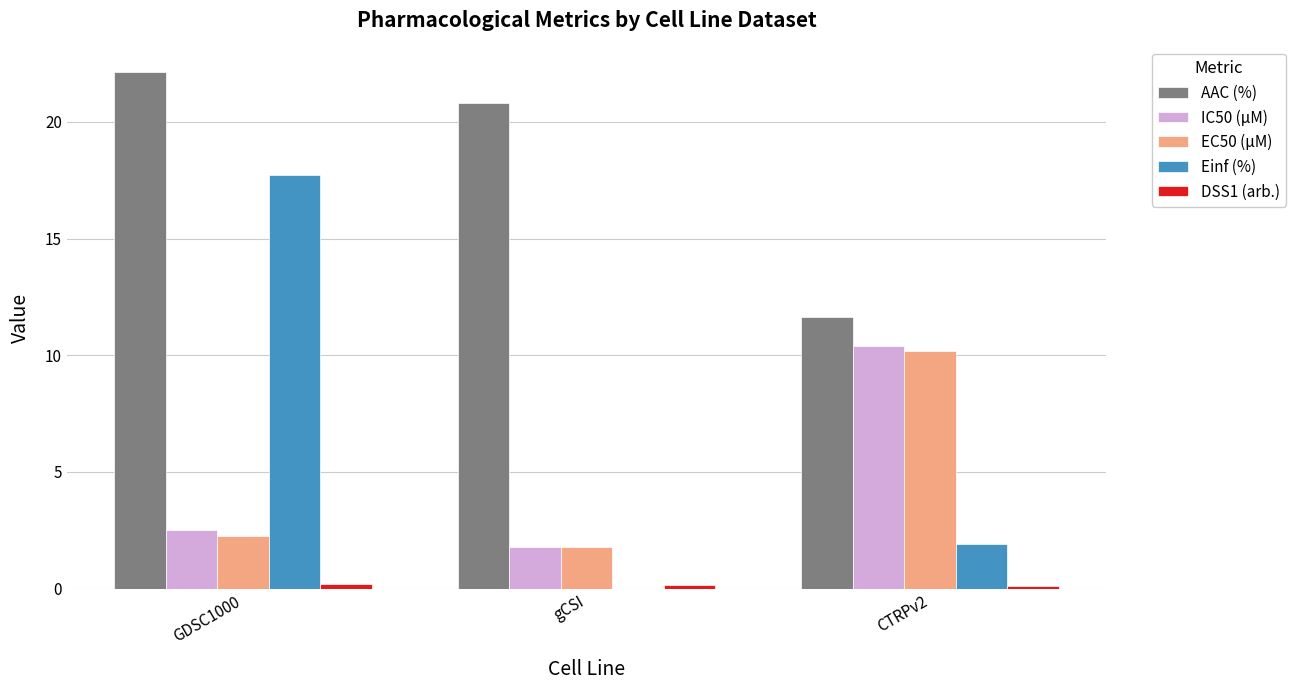

What is the greatest value displayed?

22.1